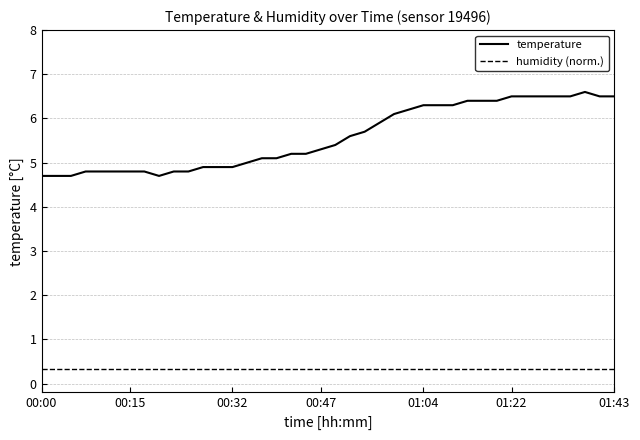

True or false: temperature and humidity (norm.) cross at least once.

False